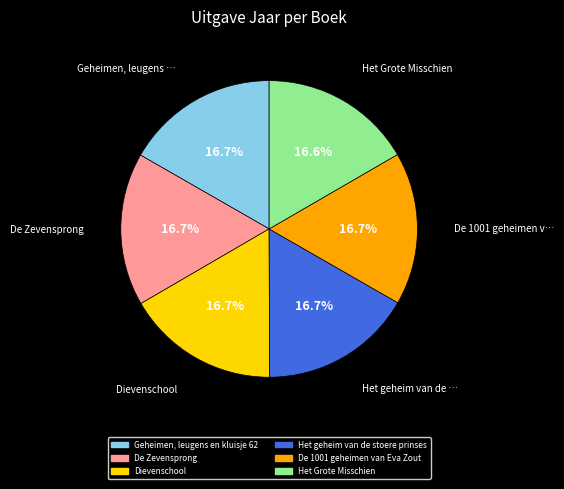

Approximately how many times larger is the value at De 1001 geheimen van Eva Zout compared to Het Grote Misschien?

1.0